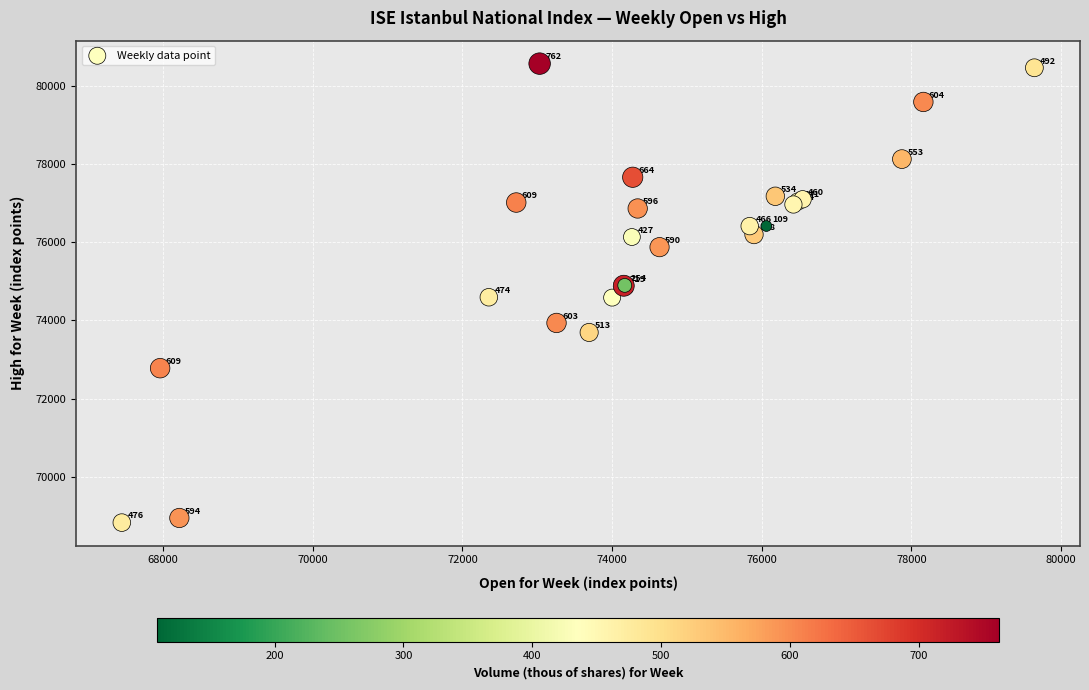

What Y value in the scatter plot is closest to 74699?

74593.4